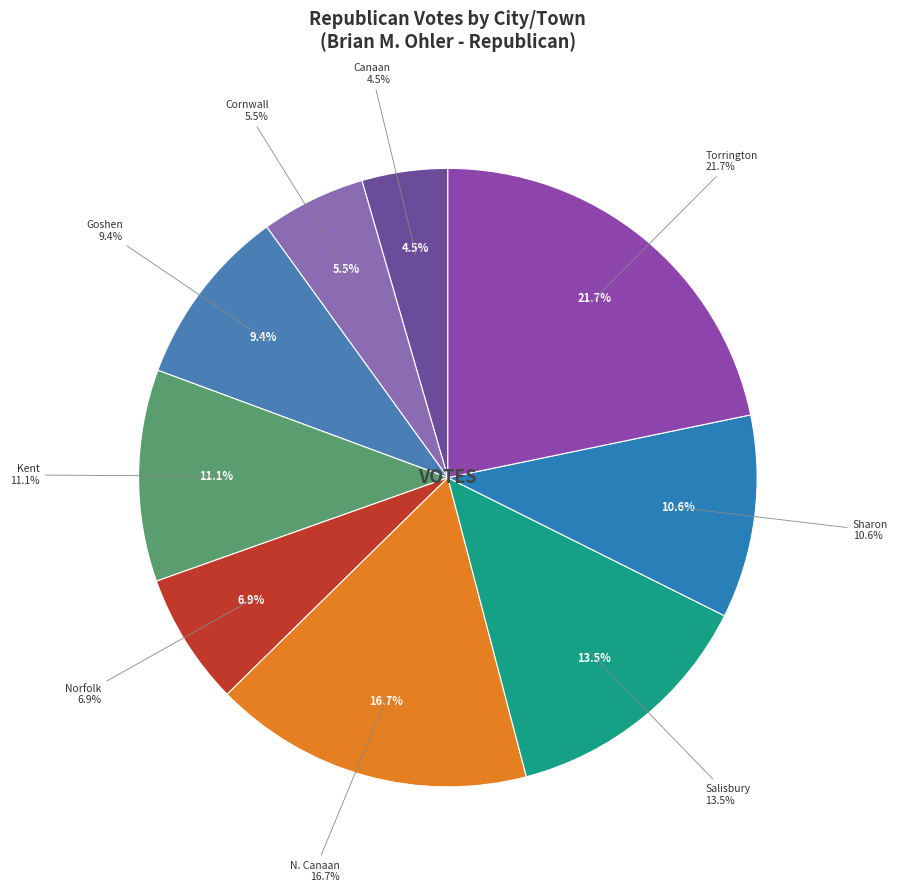

Rank the categories by value from lowest to highest.

Canaan, Cornwall, Norfolk, Goshen, Sharon, Kent, Salisbury, N. Canaan, Torrington